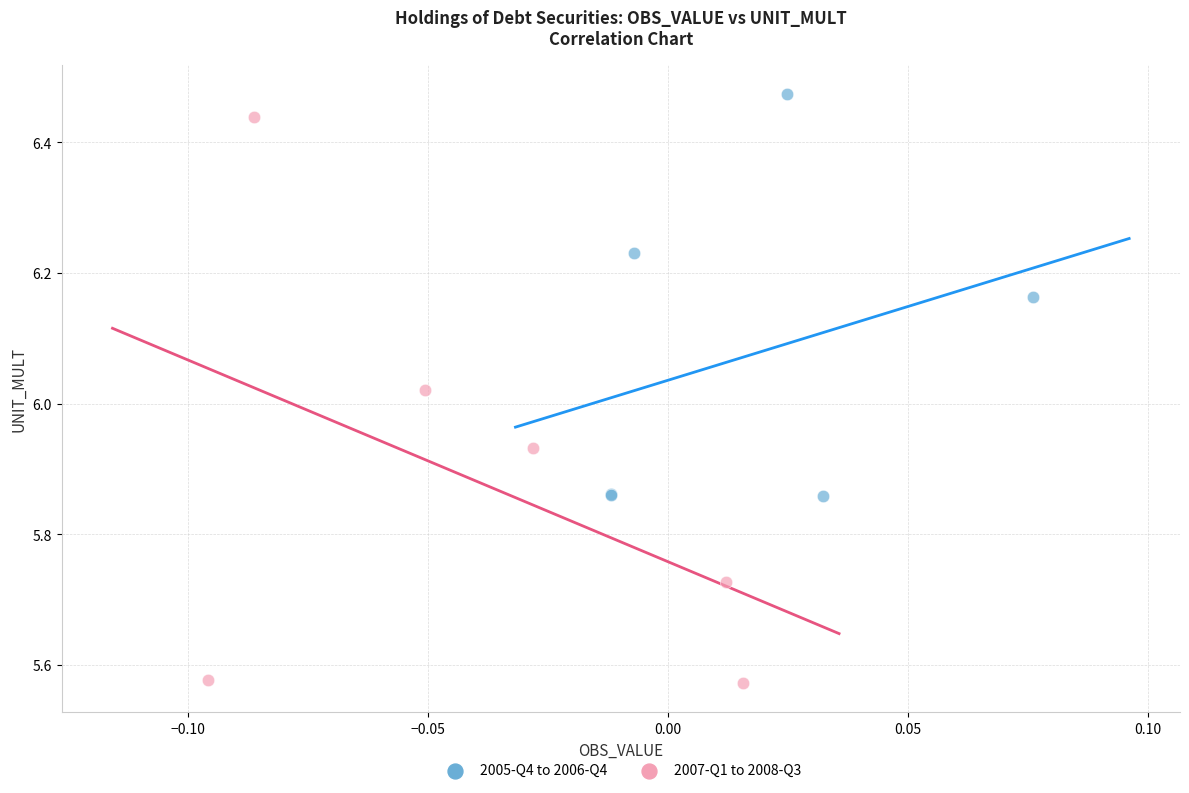

What are all the series names shown in the legend?

2005-Q4 to 2006-Q4, 2007-Q1 to 2008-Q3